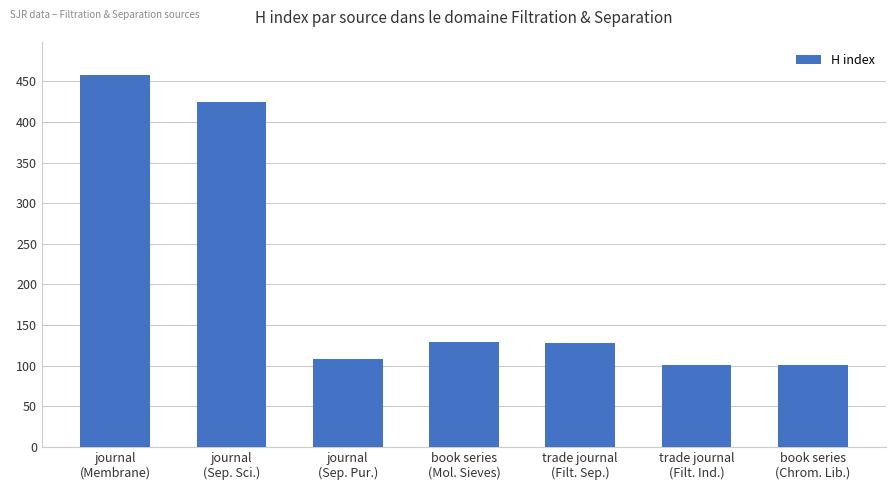

What is the difference between the second highest and minimum values?

324